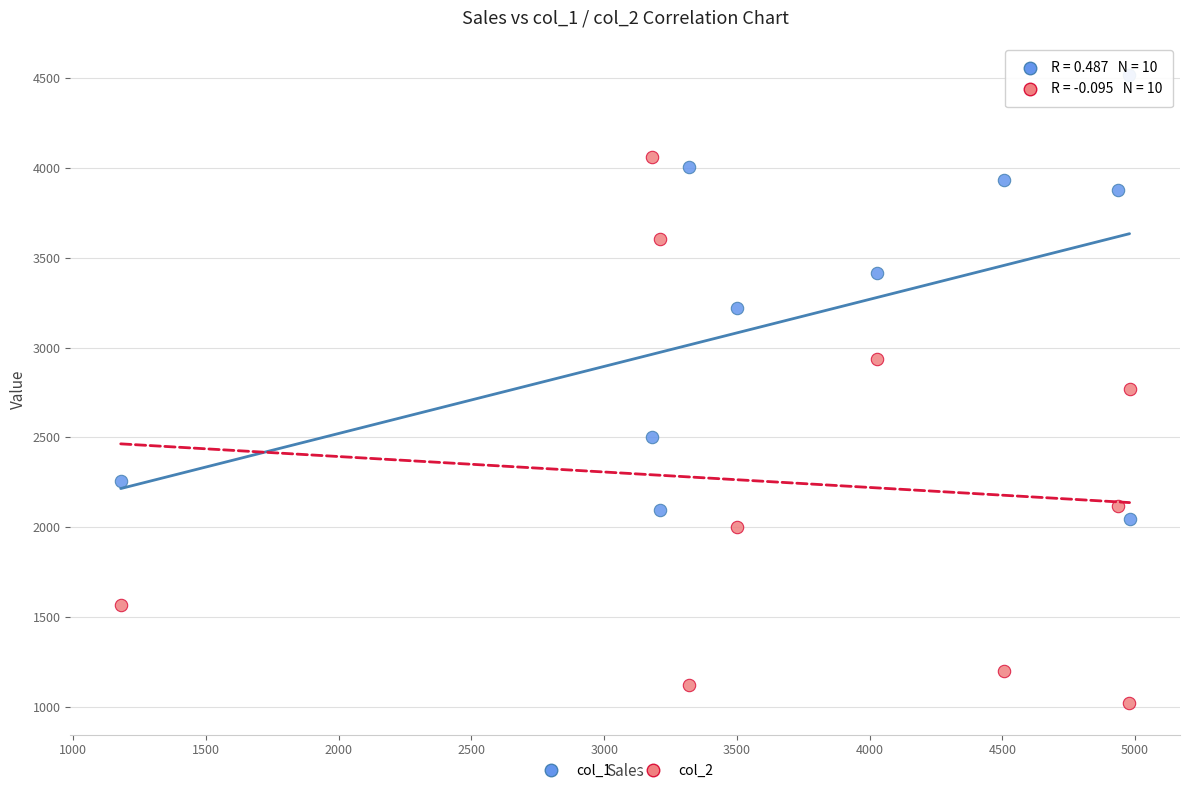

Which series contains the lowest Y value?

col_2